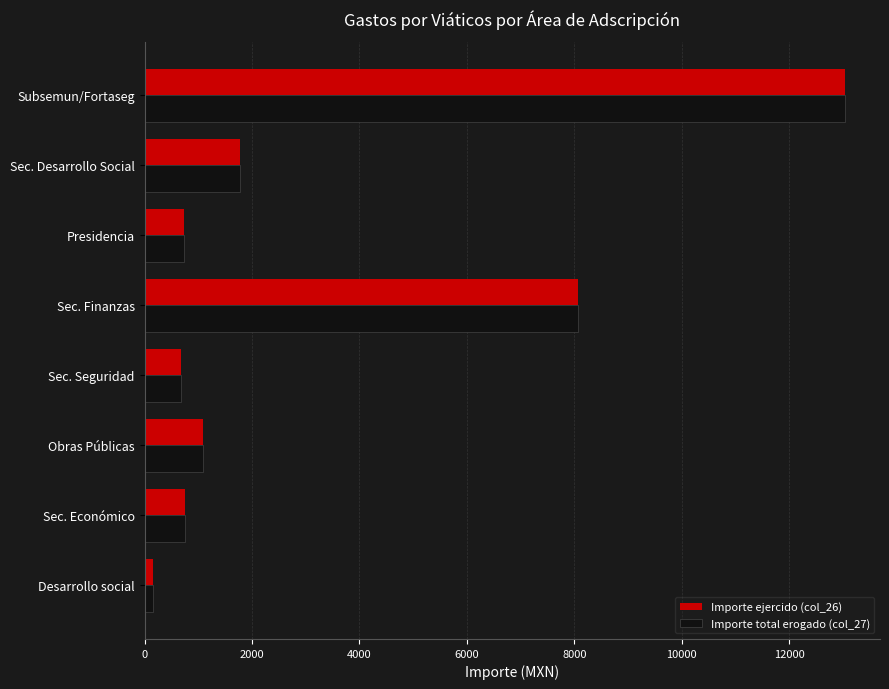

True or false: Importe total erogado (col_27) has a value of 683.0 at Sec. Seguridad.

True